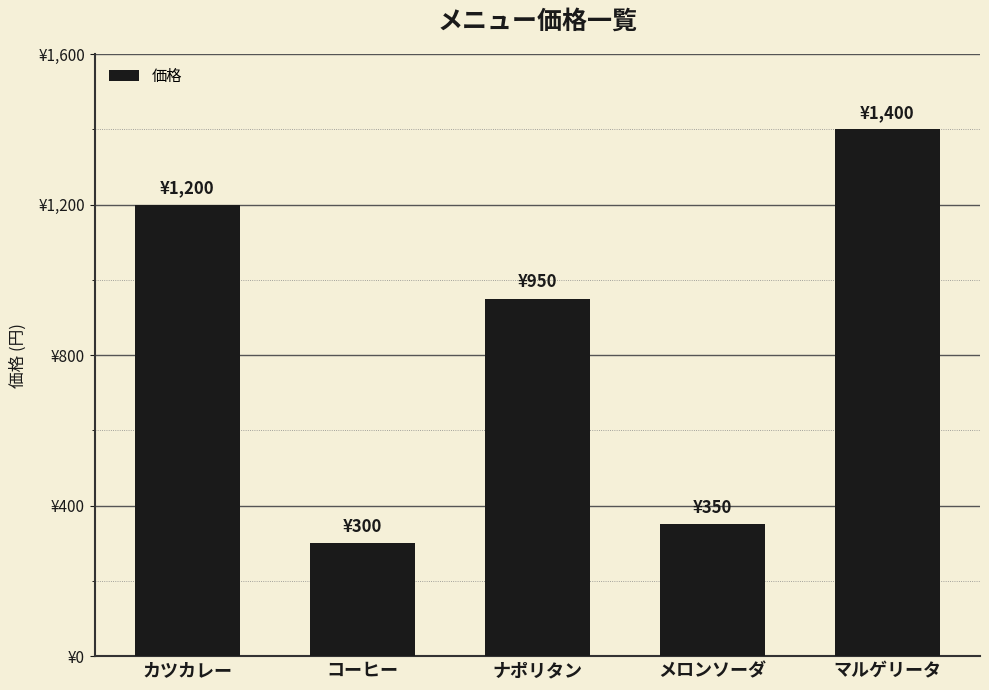

Where does the data first go above 950?

カツカレー